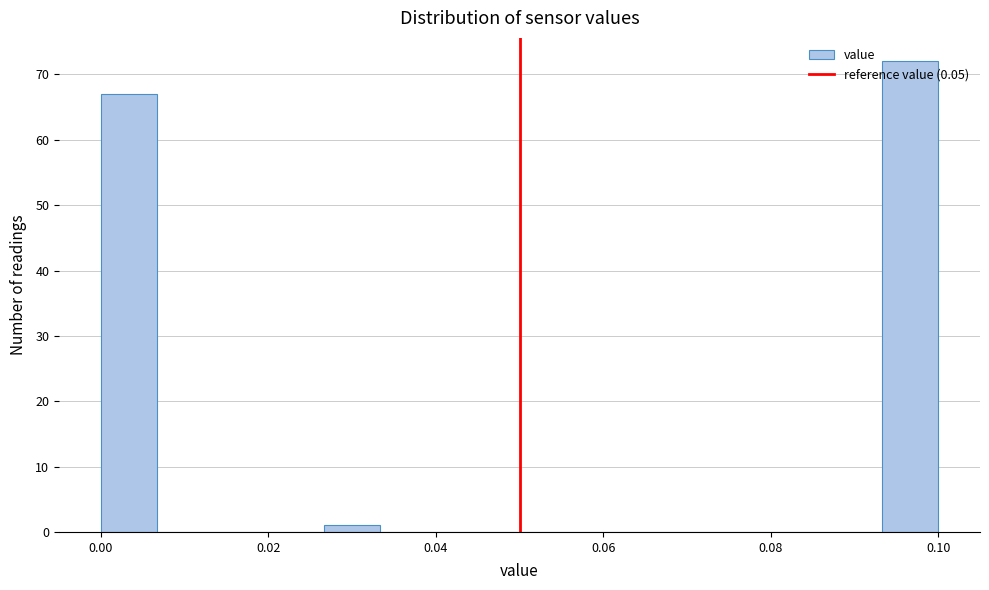

Read against the x-axis, roughly where is the centre of the tallest bar?

0.096